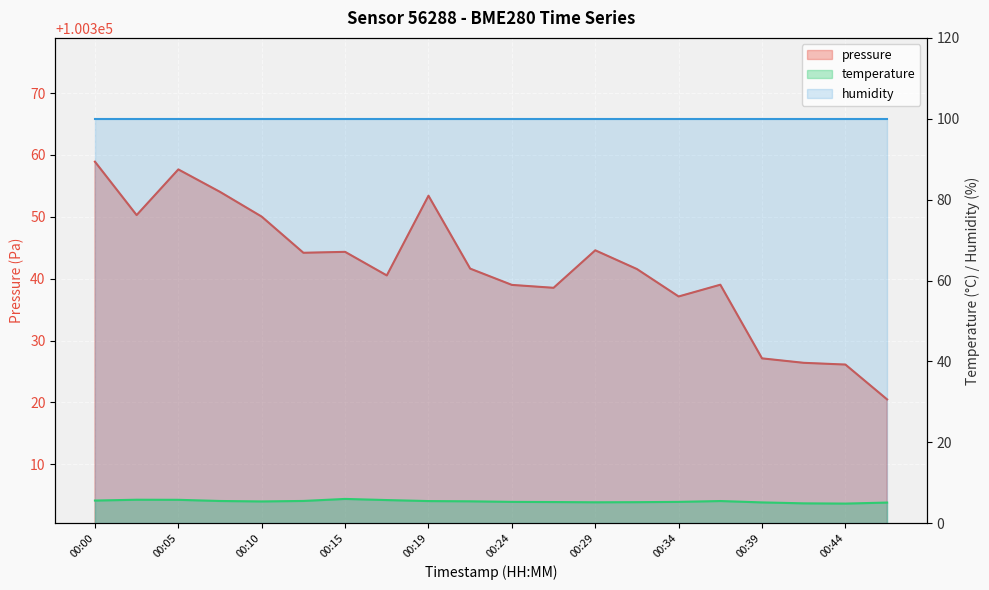

Reading left to right, extract all data points from this chart.

pressure: 00:00=100358.9	00:02=100350.3	00:05=100357.7	00:07=100354.0	00:10=100350.0	00:12=100344.2	00:15=100344.3	00:17=100340.5	00:19=100353.4	00:22=100341.6	00:24=100339.0	00:27=100338.5	00:29=100344.6	00:32=100341.6	00:34=100337.1	00:37=100339.0	00:39=100327.1	00:41=100326.4	00:44=100326.1	00:46=100320.5
temperature: 00:00=5.6	00:02=5.8	00:05=5.8	00:07=5.5	00:10=5.4	00:12=5.5	00:15=6.0	00:17=5.7	00:19=5.5	00:22=5.4	00:24=5.3	00:27=5.2	00:29=5.2	00:32=5.2	00:34=5.3	00:37=5.5	00:39=5.1	00:41=4.9	00:44=4.8	00:46=5.1